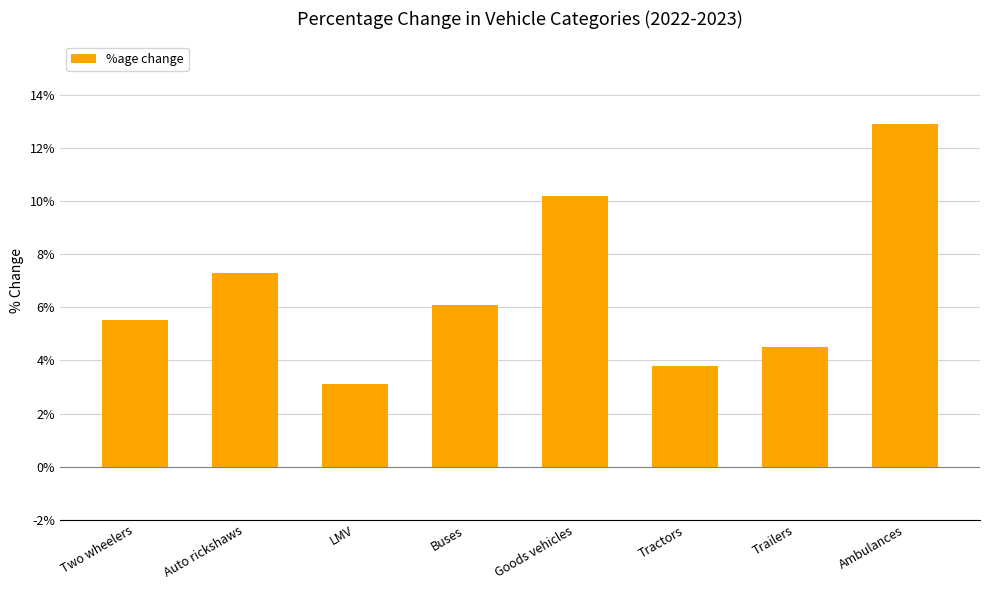

What is the label of the 5th bar from the right?

Buses